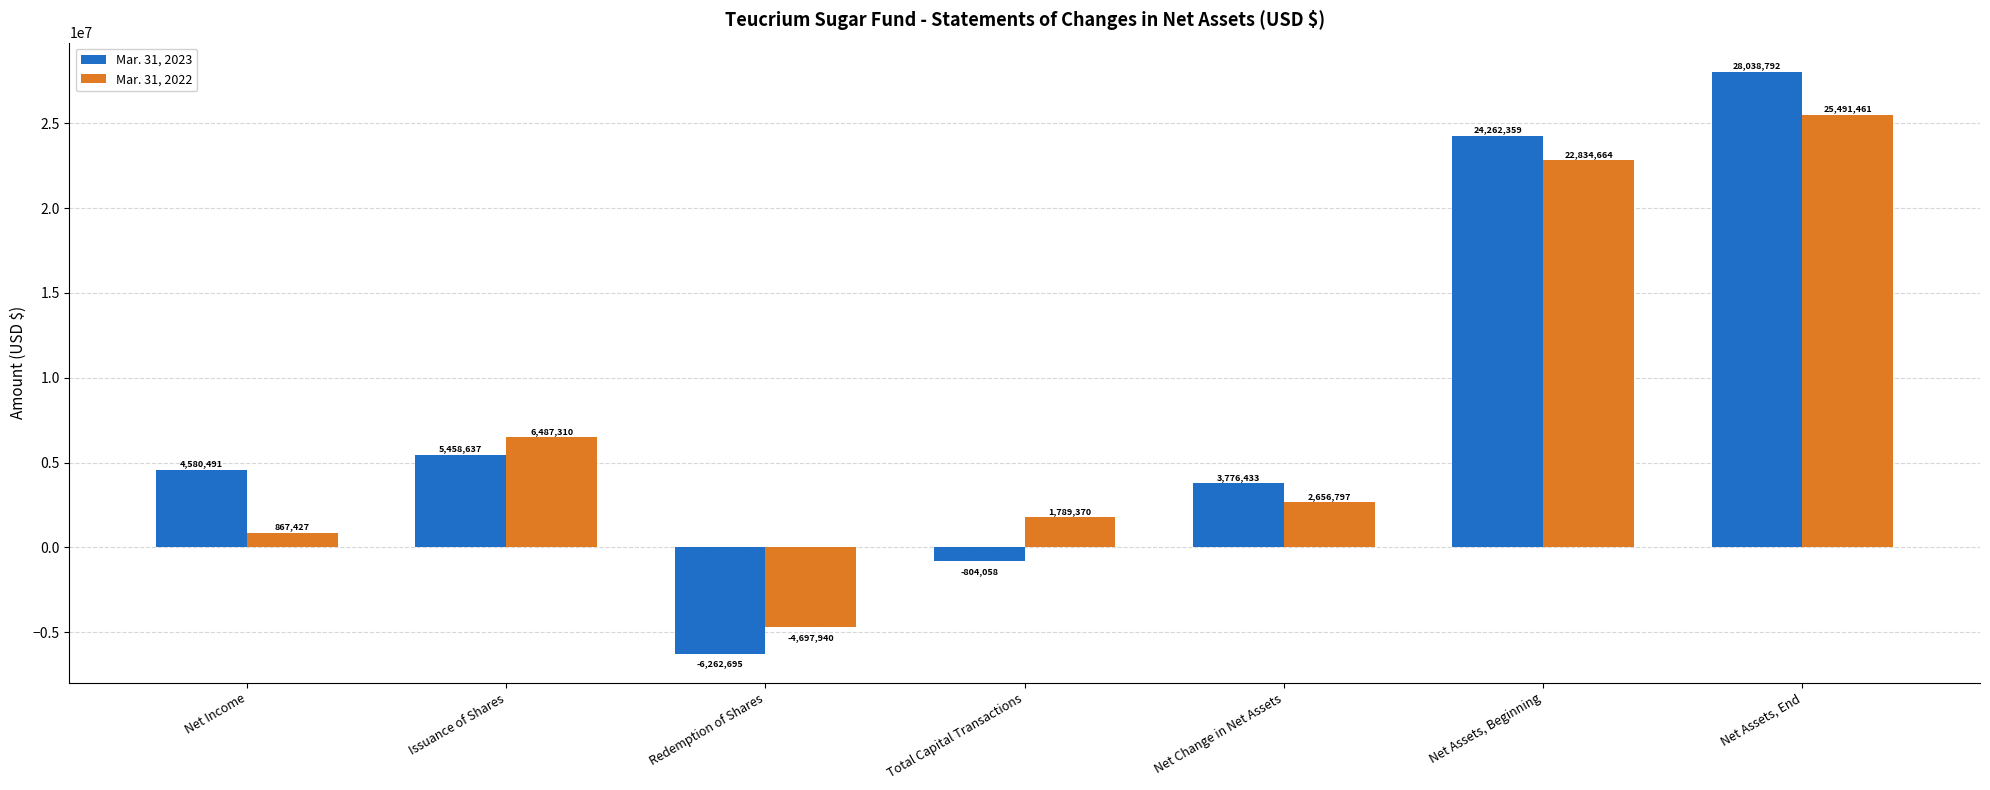

How many bars are there in total?

14